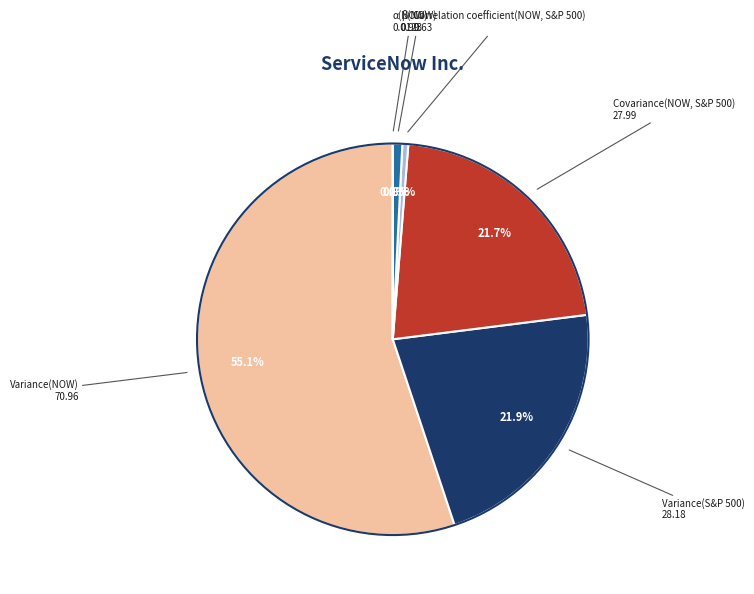

To the nearest percent, what is the difference between the largest and smallest slice percentages?

55%